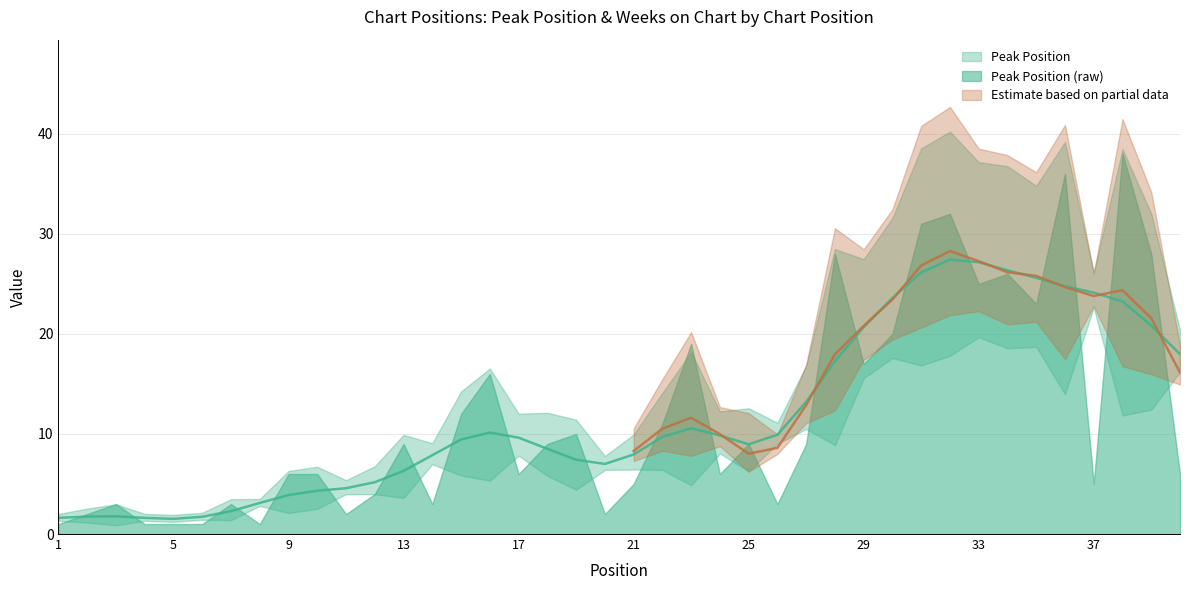

True or false: Weeks on Chart and Peak Position cross at least once.

False